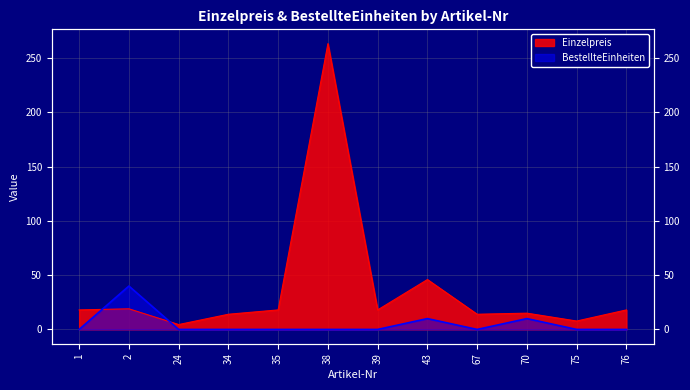

How many times do Einzelpreis and BestellteEinheiten cross each other?

2